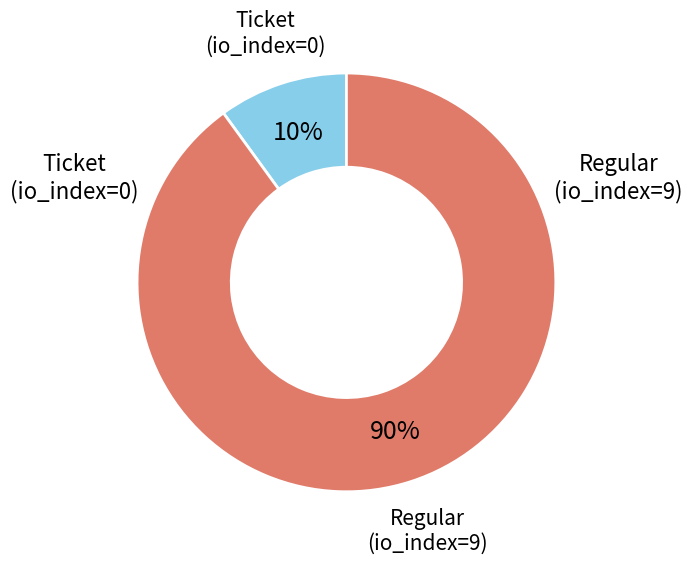

To the nearest percent, what is the average slice percentage?

50%